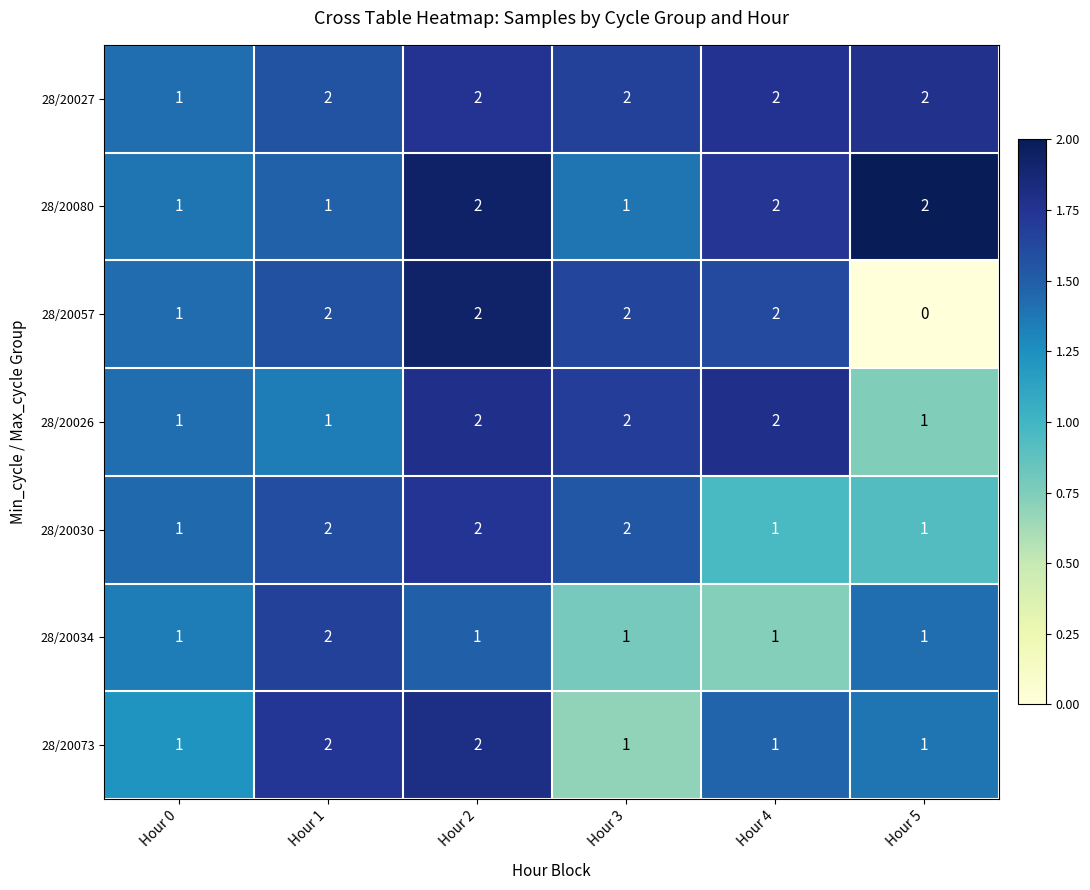

Which series has the largest range (max minus min)?

28/20057